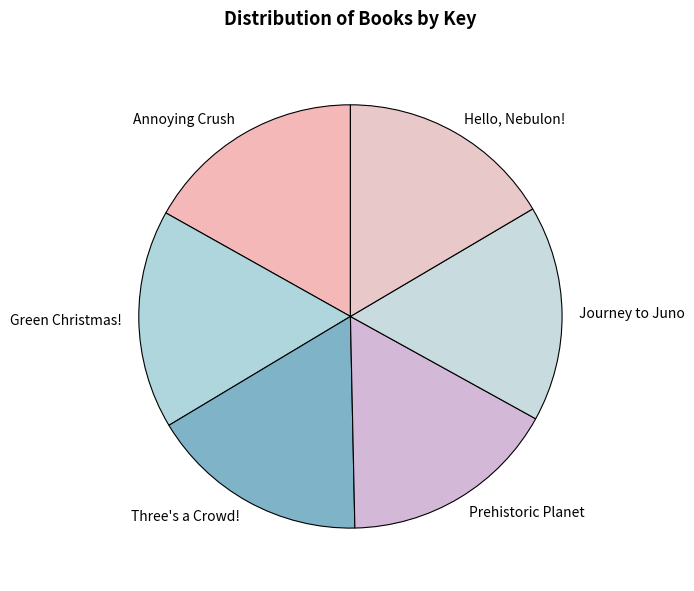

Is the sum of Annoying Crush and Three's a Crowd! greater than half?

No